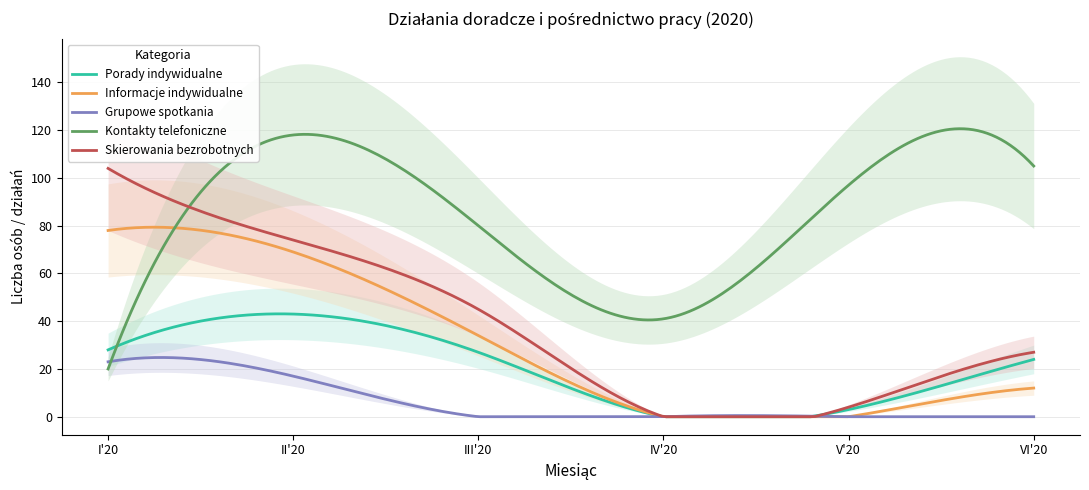

What is the sum of the Grupowe spotkania values at I'20 and V'20?

23